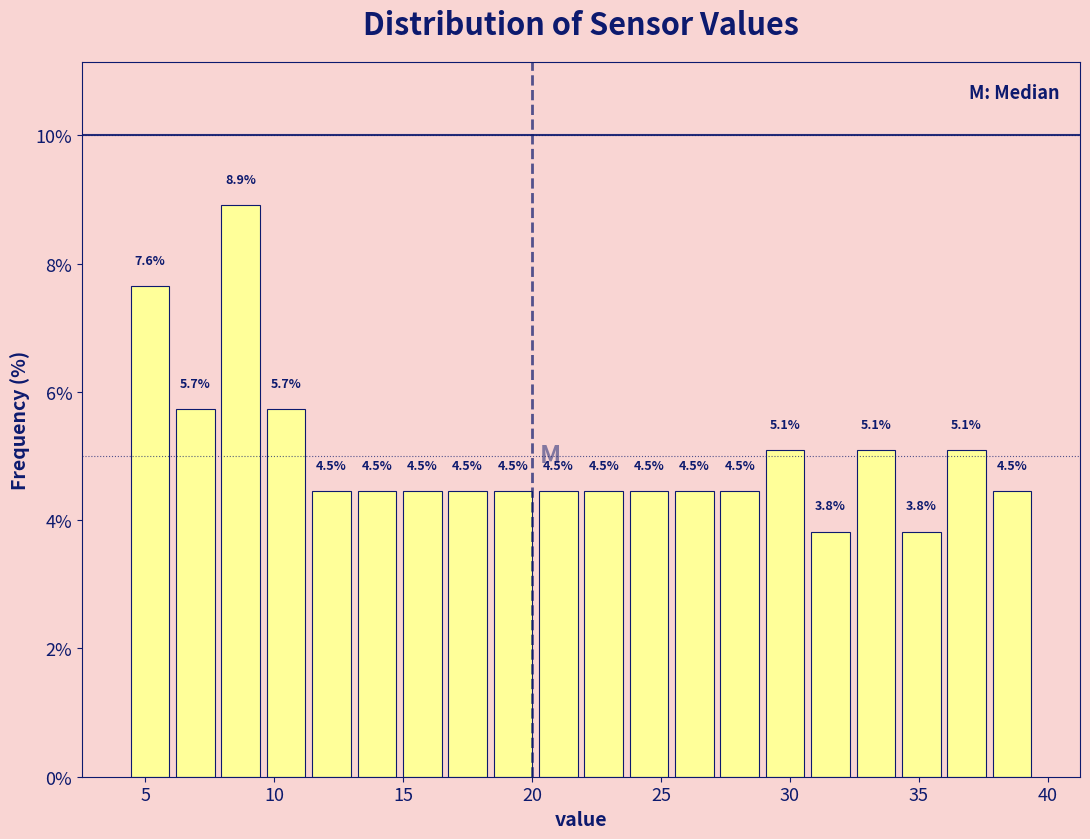

Around what value on the x-axis is the tallest bar? Give the approximate position of its centre, as read against the axis.

8.5